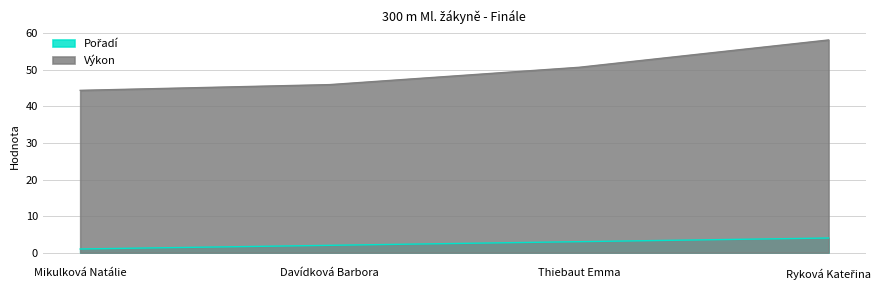

What is the label of the 1st point from the right?

Ryková Kateřina